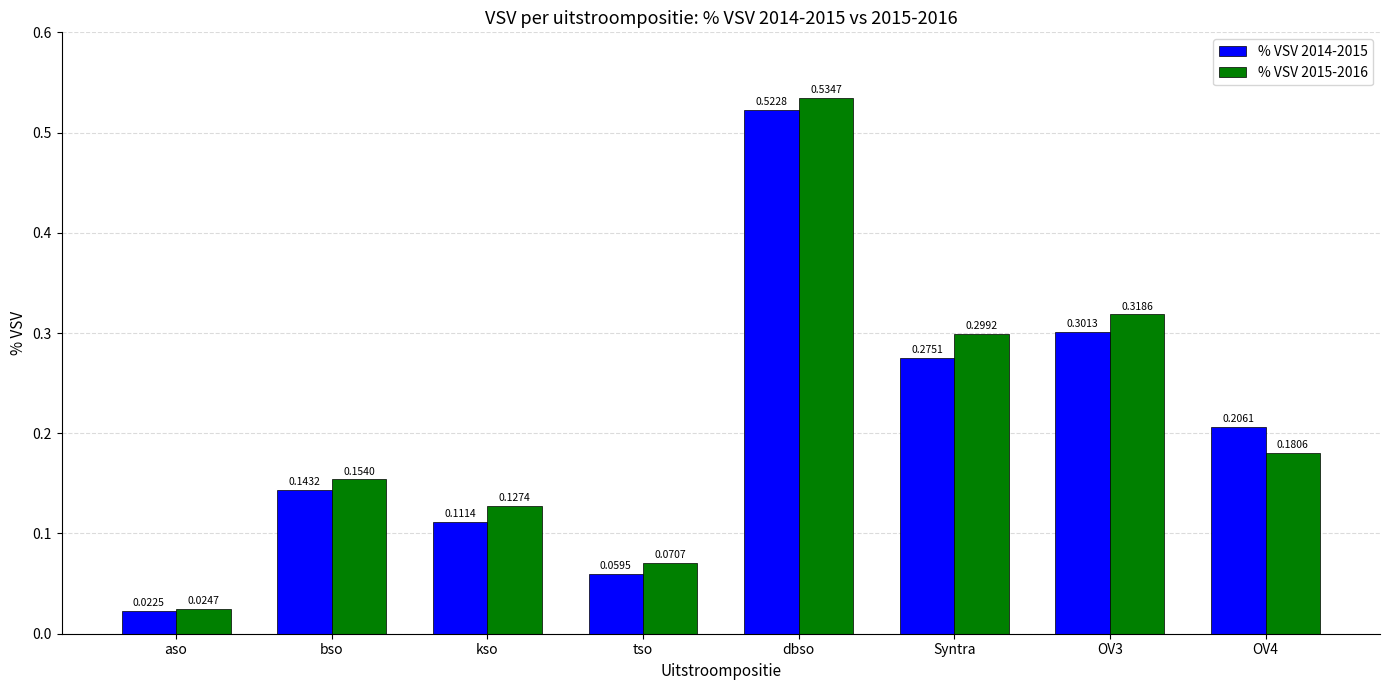

At which label is % VSV 2014-2015 closest to 0?

aso